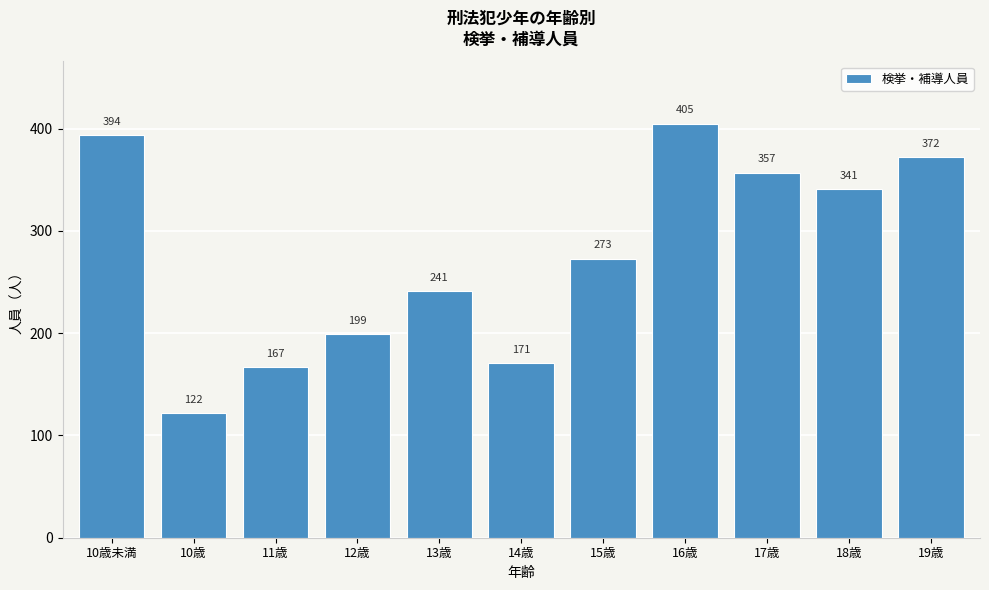

Reading right to left, what are all the values shown in this chart?

19歳=372	18歳=341	17歳=357	16歳=405	15歳=273	14歳=171	13歳=241	12歳=199	11歳=167	10歳=122	10歳未満=394